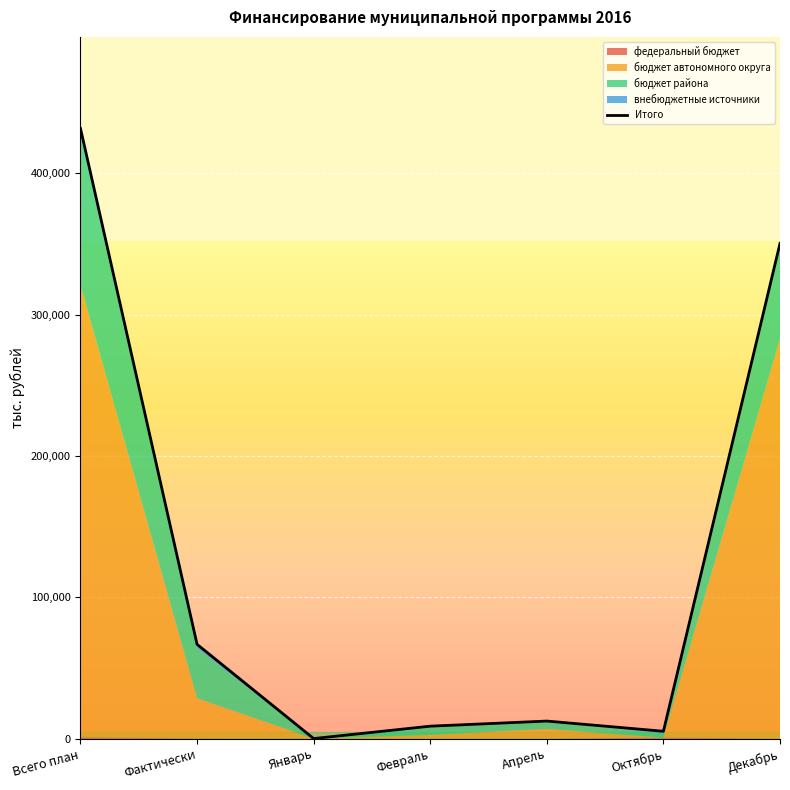

The value at Декабрь is 350427.4. True or false?

True